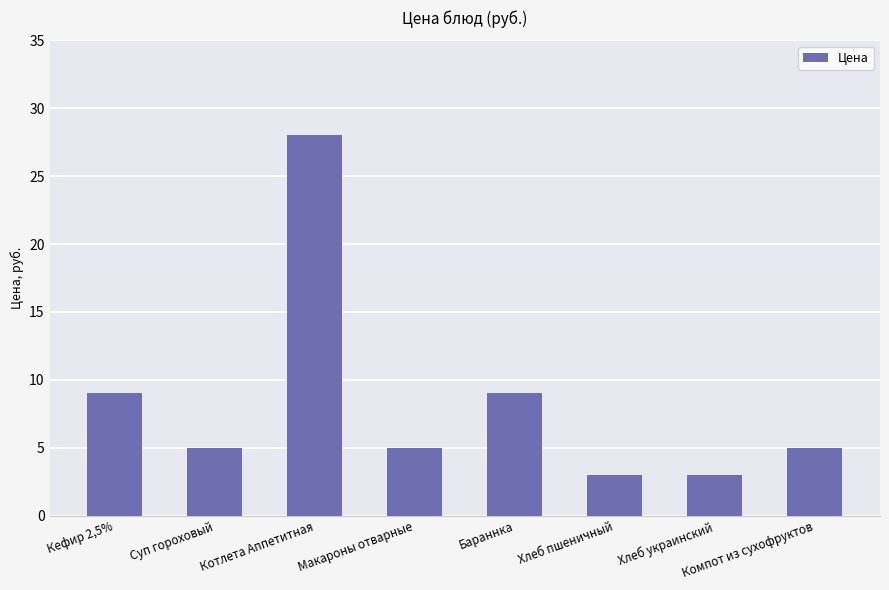

What is the ratio of the value at Компот из сухофруктов to the value at Бараннка?

0.6